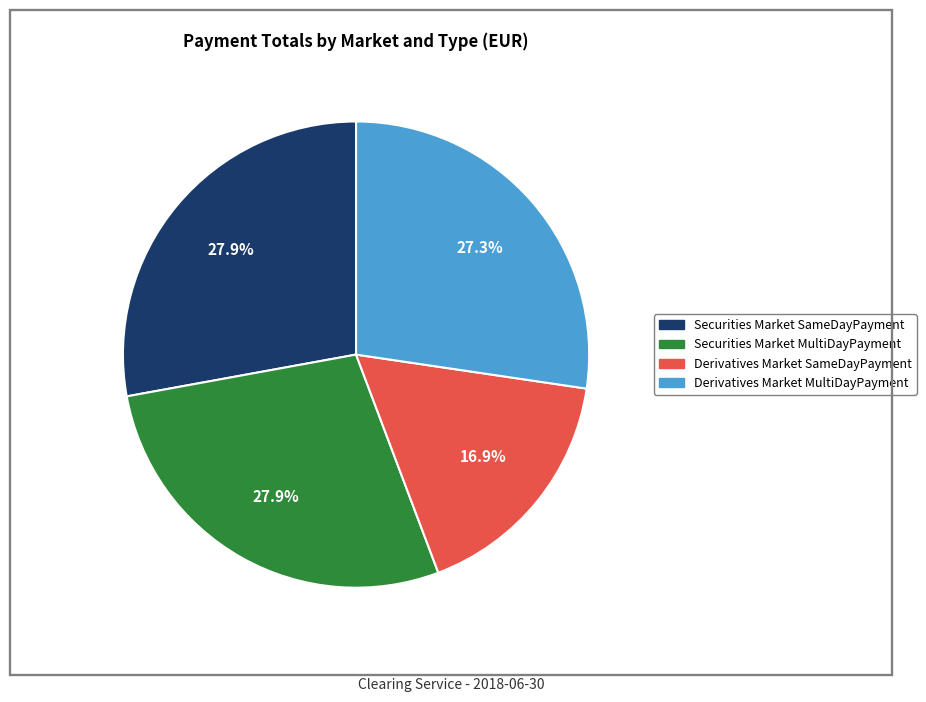

Do Securities Market SameDayPayment and Securities Market MultiDayPayment together represent more than half of the pie?

Yes